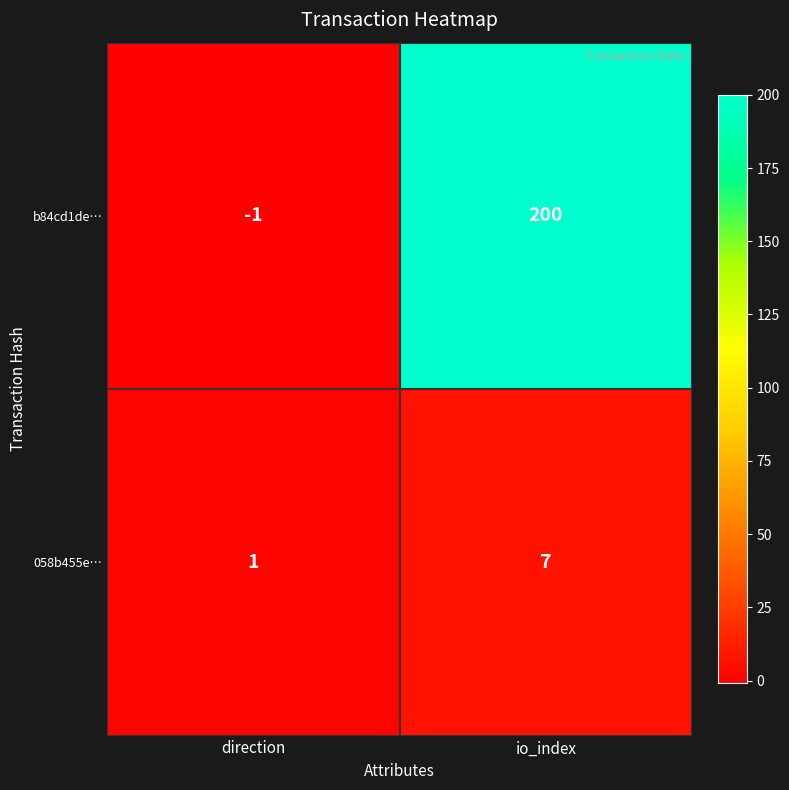

Reading left to right, what are all the values shown in this chart?

b84cd1de…: -1	200
058b455e…: 1	7